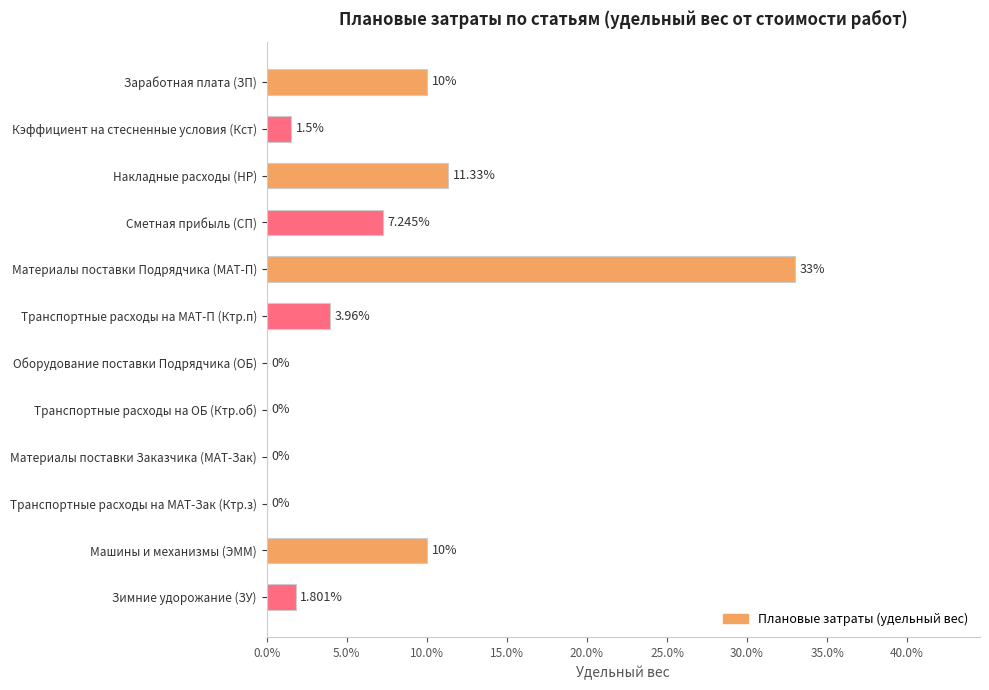

How many positive values are there?

8